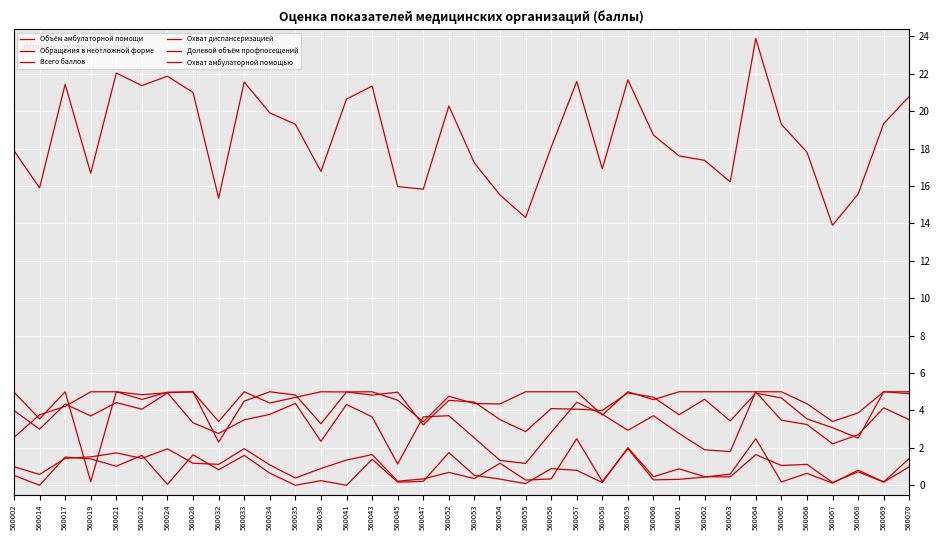

How many values in the Долевой объём профпосещений series are below 4?

8